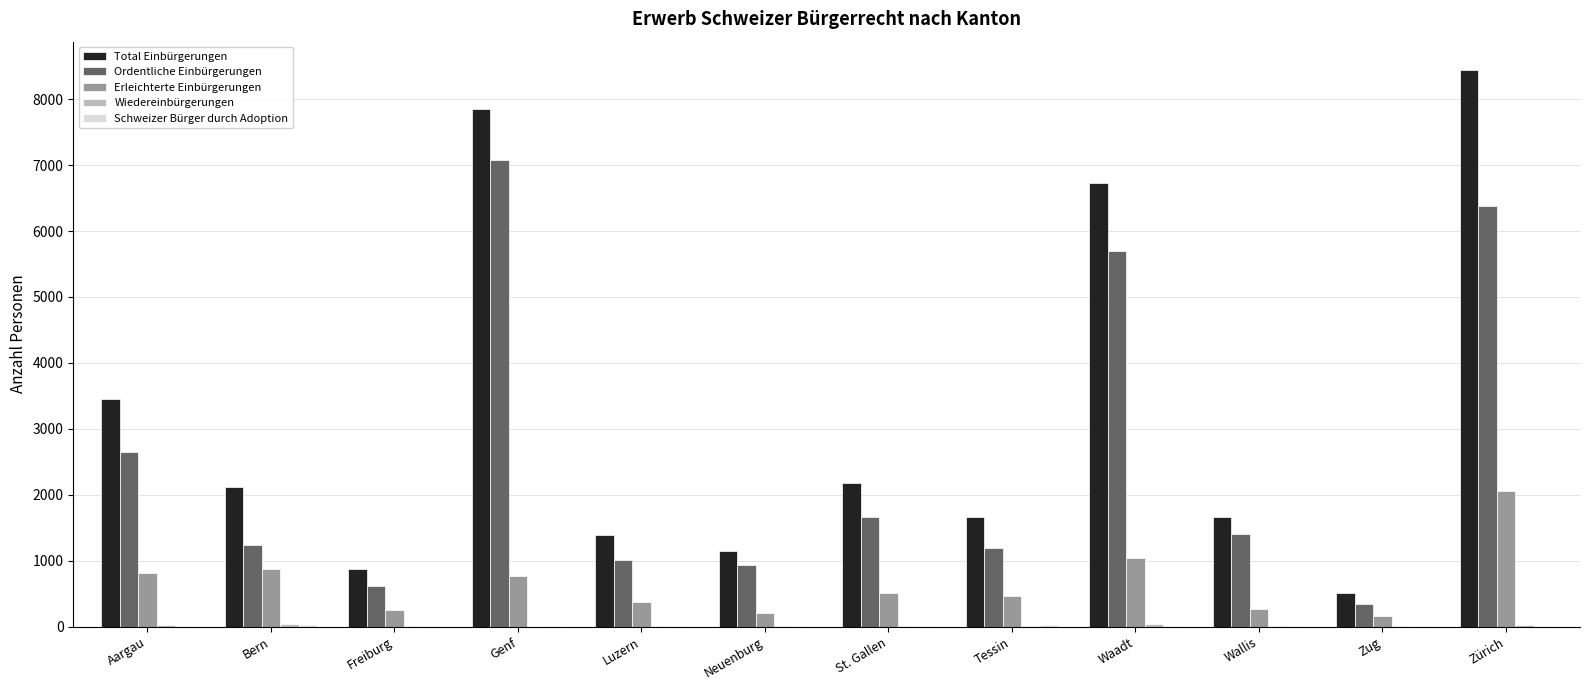

Count the number of categories in the chart.

12